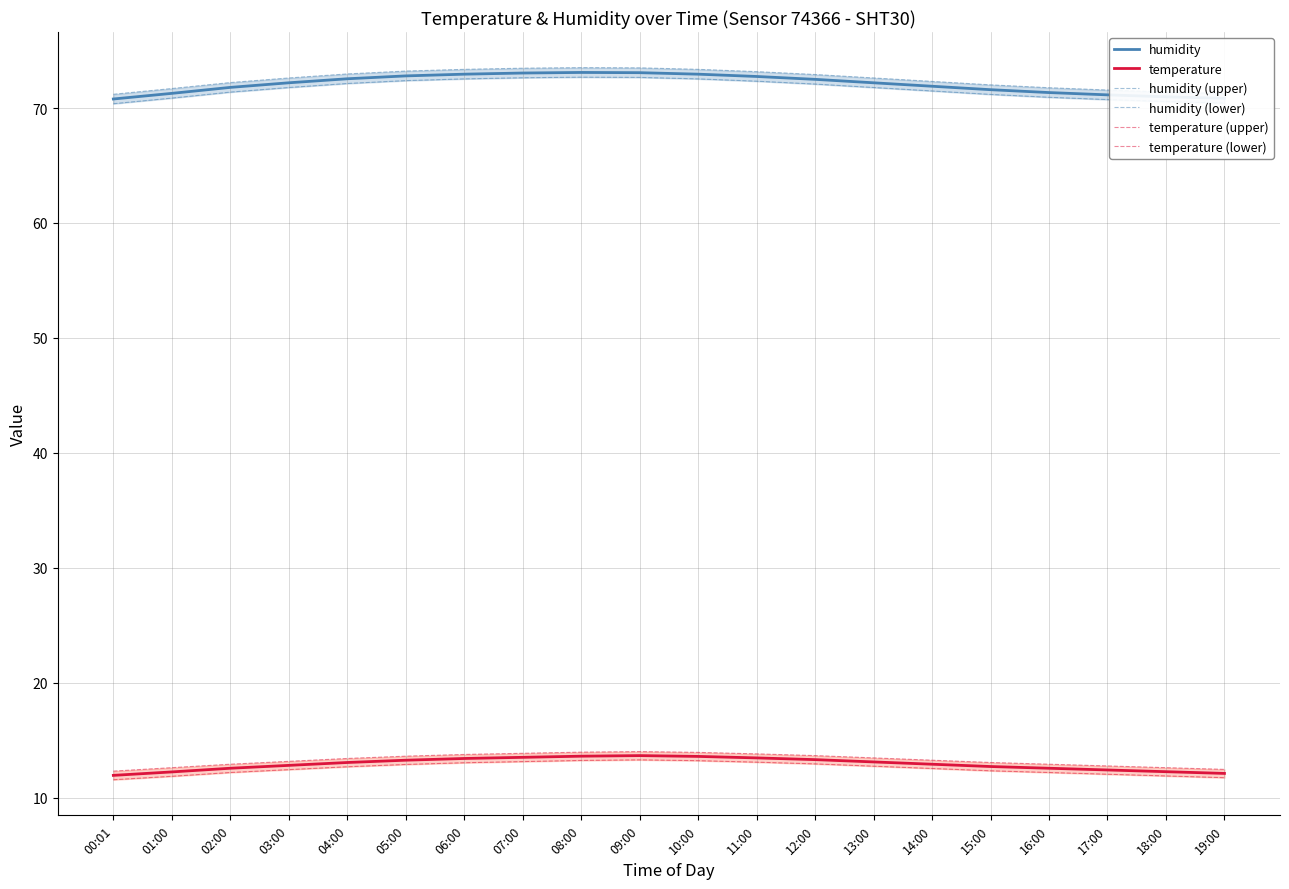

Which series has the largest total across all categories?

humidity (upper)